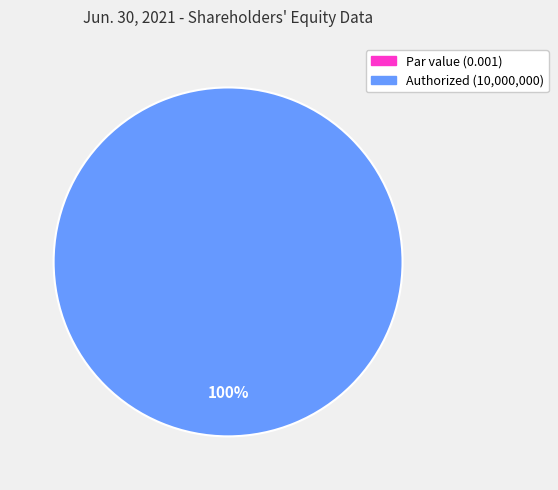

True or false: Redeemable preferred shares, par value accounts for 0% of the total.

True